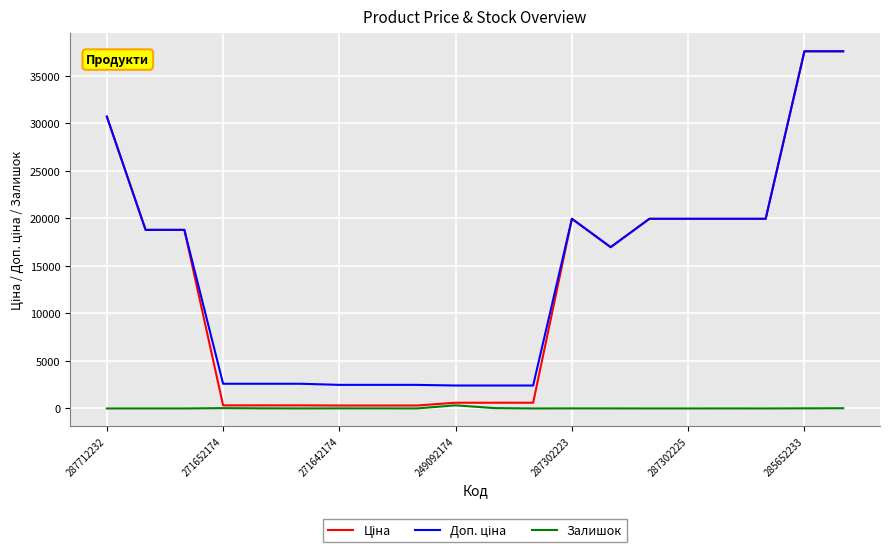

What is the greatest value displayed?

37593.6